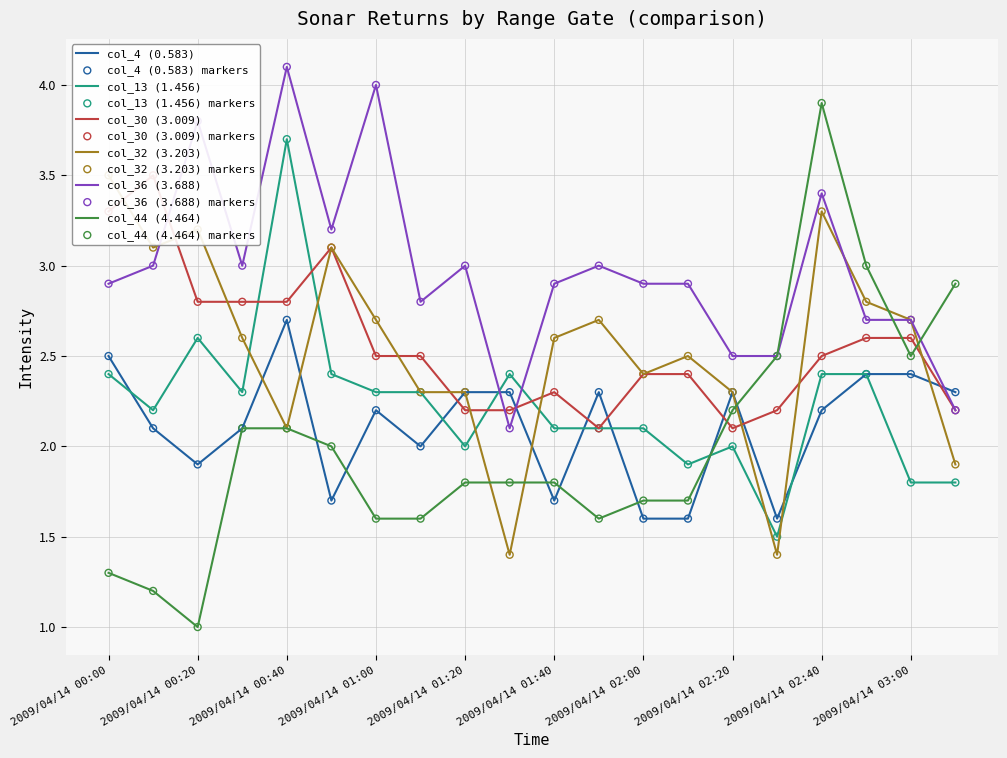

At how many categories does at least one series exceed 1?

20